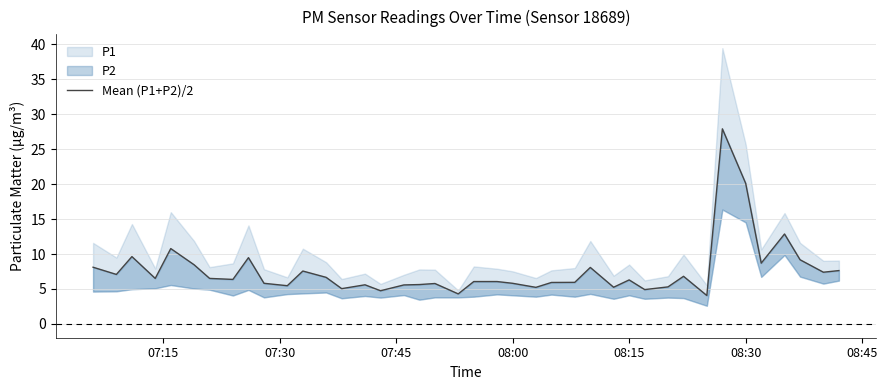

Is it true that the value at 18 is 9.0?

False